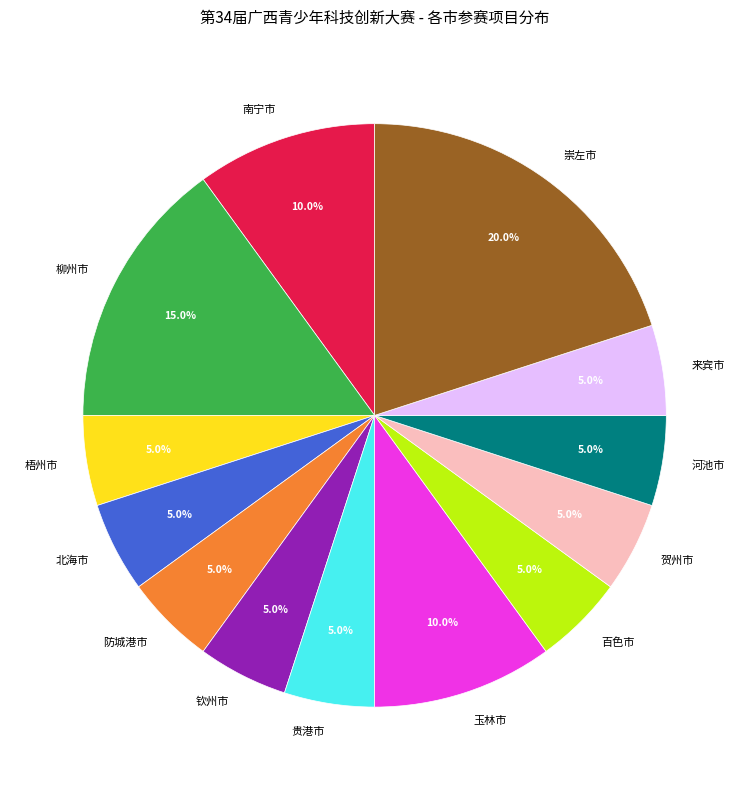

The 柳州市 slice represents 23% of the pie. True or false?

False